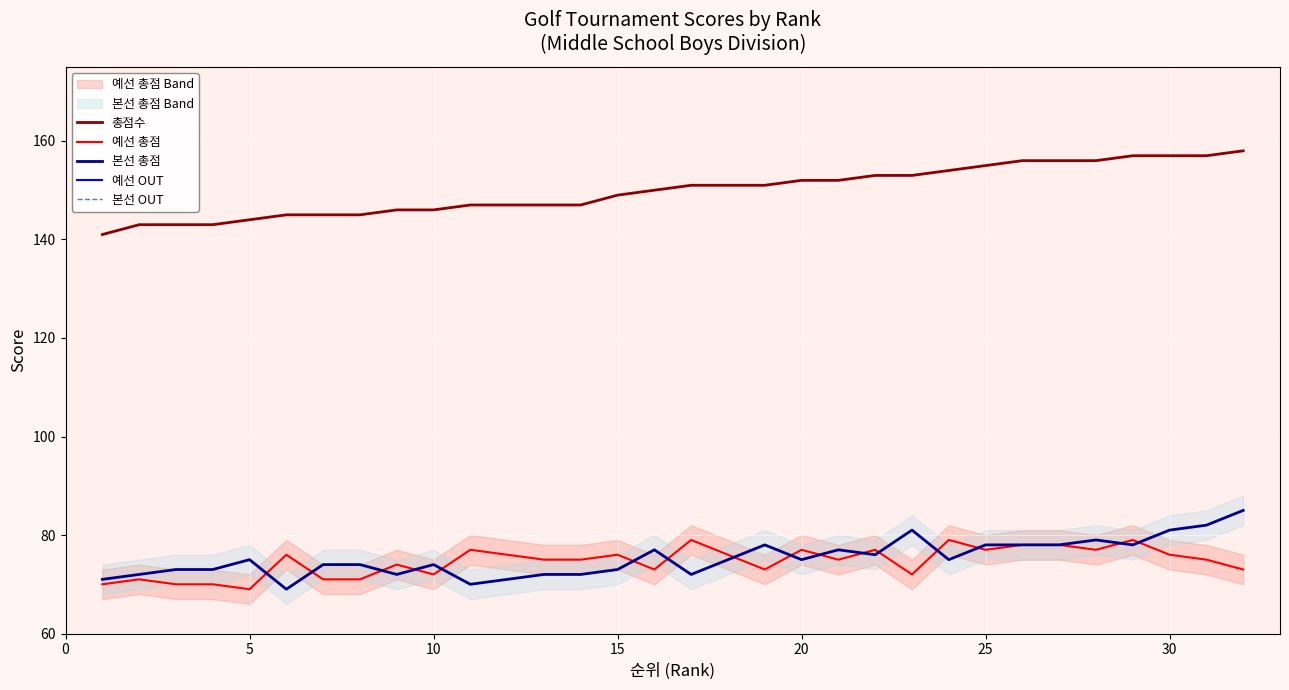

What is the total value across all series at 30?

366